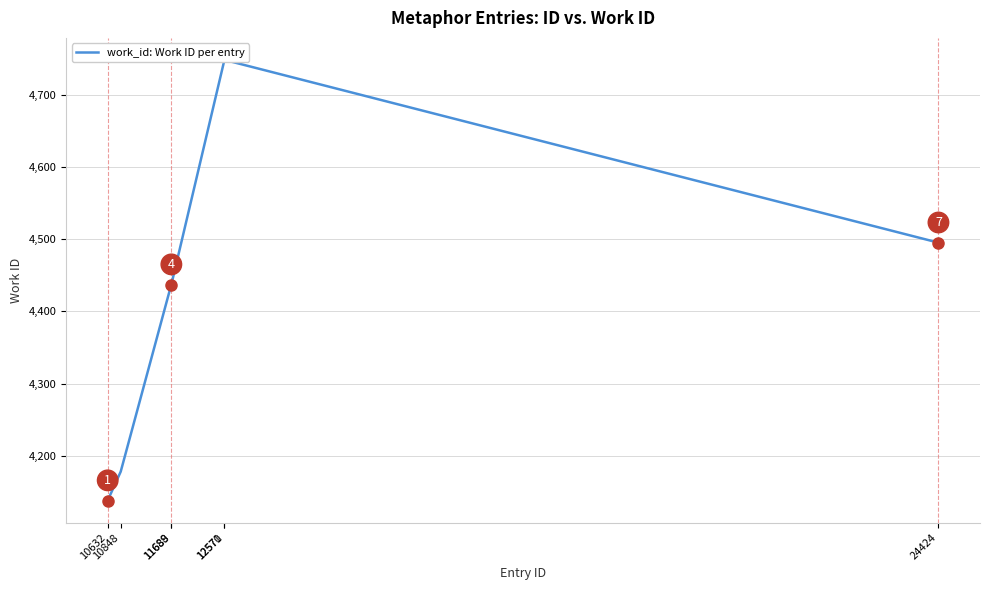

What is the smallest value displayed?

4138